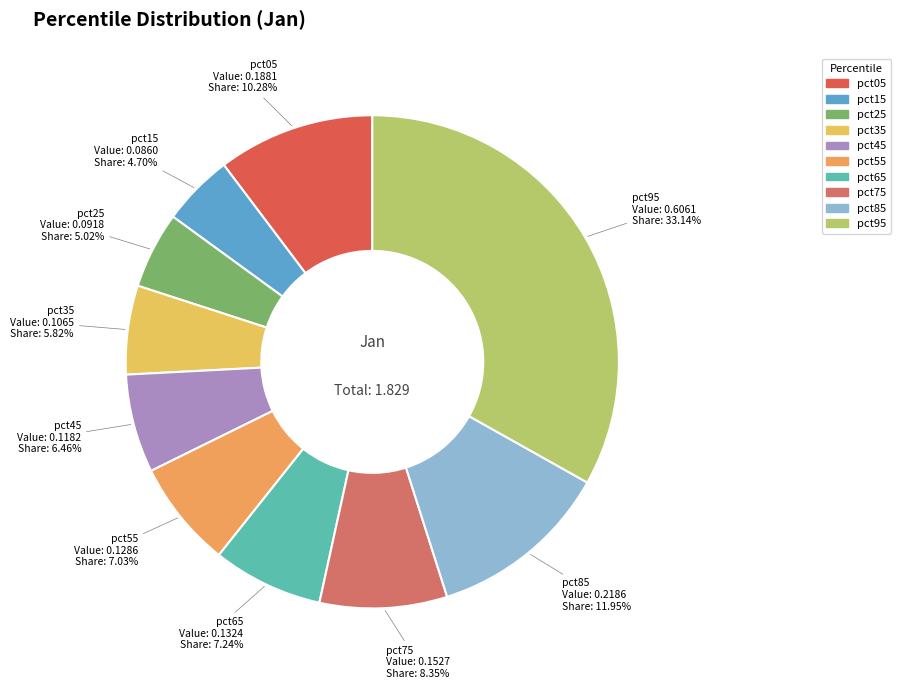

Between pct75 and pct55, which is larger?

pct75